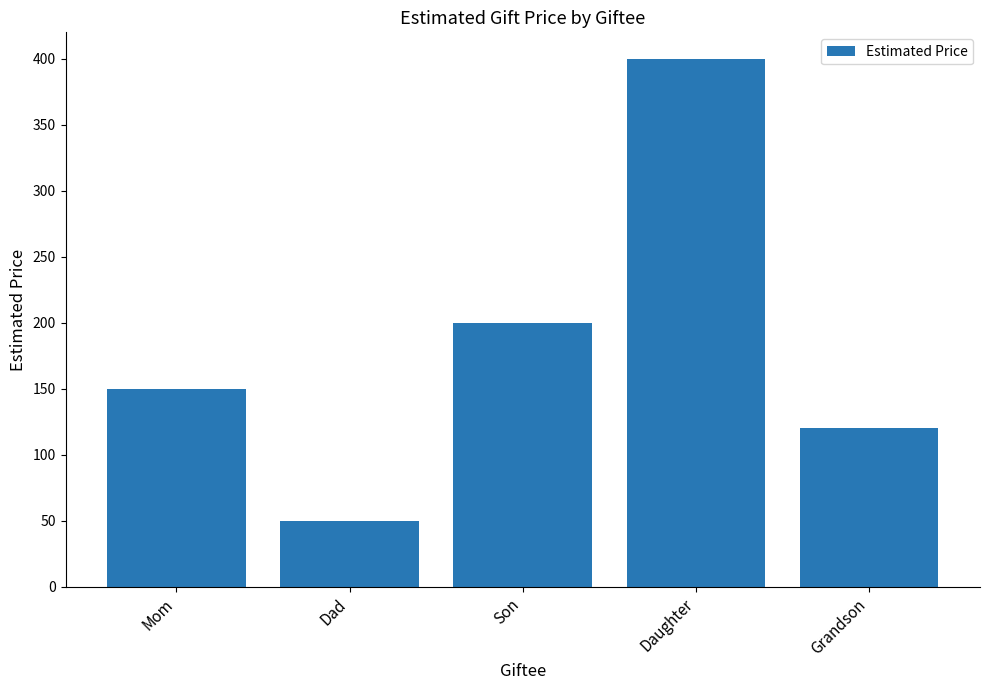

Rank the categories by value from highest to lowest.

Daughter, Son, Mom, Grandson, Dad